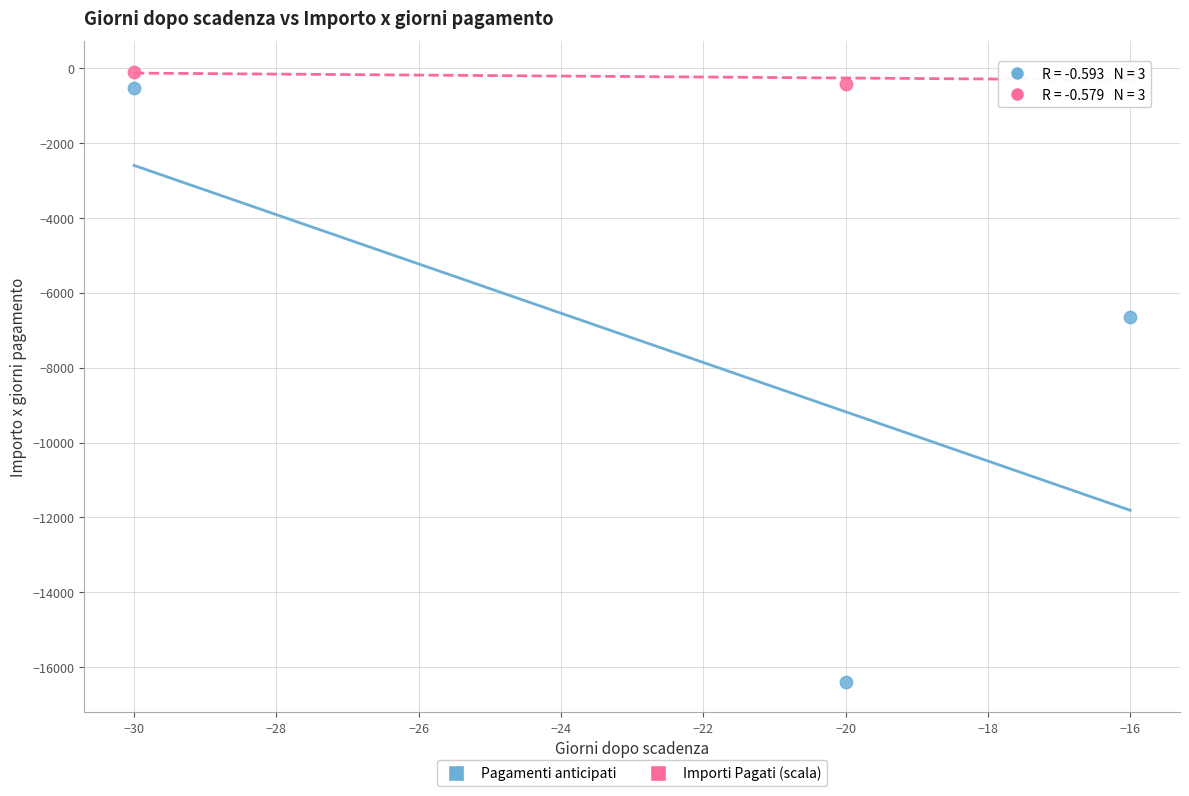

Which series reaches the minimum Y coordinate?

Pagamenti anticipati